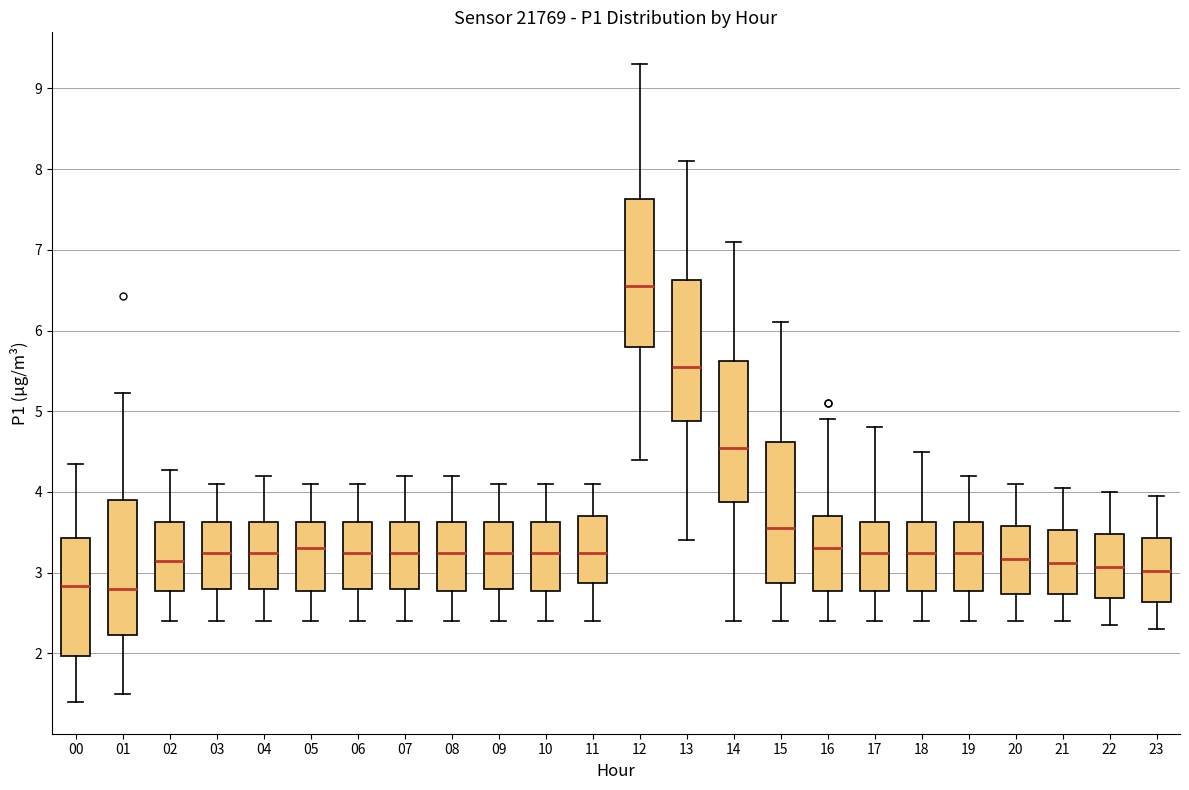

Reading left to right, read every box against the y-axis: the position of its median line, the range the box covers, and the ends of its whiskers. The values are not printed on the chart, so give them approximately, as read against the axis.

00: median 2.8, box 2.0 to 3.4, whiskers 1.4 to 4.4
01: median 2.8, box 2.2 to 3.9, whiskers 1.5 to 5.2
02: median 3.2, box 2.8 to 3.6, whiskers 2.4 to 4.3
03: median 3.3, box 2.8 to 3.6, whiskers 2.4 to 4.1
04: median 3.3, box 2.8 to 3.6, whiskers 2.4 to 4.2
05: median 3.3, box 2.8 to 3.6, whiskers 2.4 to 4.1
06: median 3.3, box 2.8 to 3.6, whiskers 2.4 to 4.1
07: median 3.3, box 2.8 to 3.6, whiskers 2.4 to 4.2
08: median 3.3, box 2.8 to 3.6, whiskers 2.4 to 4.2
09: median 3.3, box 2.8 to 3.6, whiskers 2.4 to 4.1
10: median 3.3, box 2.8 to 3.6, whiskers 2.4 to 4.1
11: median 3.3, box 2.9 to 3.7, whiskers 2.4 to 4.1
12: median 6.6, box 5.8 to 7.6, whiskers 4.4 to 9.3
13: median 5.6, box 4.9 to 6.6, whiskers 3.4 to 8.1
14: median 4.6, box 3.9 to 5.6, whiskers 2.4 to 7.1
15: median 3.6, box 2.9 to 4.6, whiskers 2.4 to 6.1
16: median 3.3, box 2.8 to 3.7, whiskers 2.4 to 4.9
17: median 3.3, box 2.8 to 3.6, whiskers 2.4 to 4.8
18: median 3.3, box 2.8 to 3.6, whiskers 2.4 to 4.5
19: median 3.3, box 2.8 to 3.6, whiskers 2.4 to 4.2
20: median 3.2, box 2.7 to 3.6, whiskers 2.4 to 4.1
21: median 3.1, box 2.7 to 3.5, whiskers 2.4 to 4.1
22: median 3.1, box 2.7 to 3.5, whiskers 2.4 to 4.0
23: median 3.0, box 2.6 to 3.4, whiskers 2.3 to 4.0